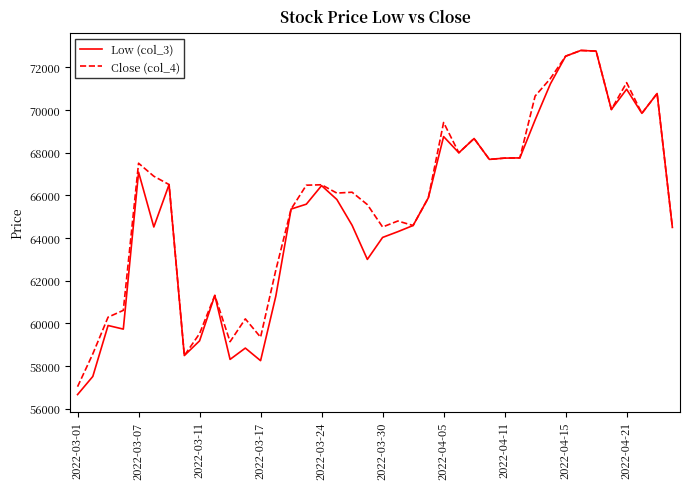

What is the minimum value shown in the chart?

56660